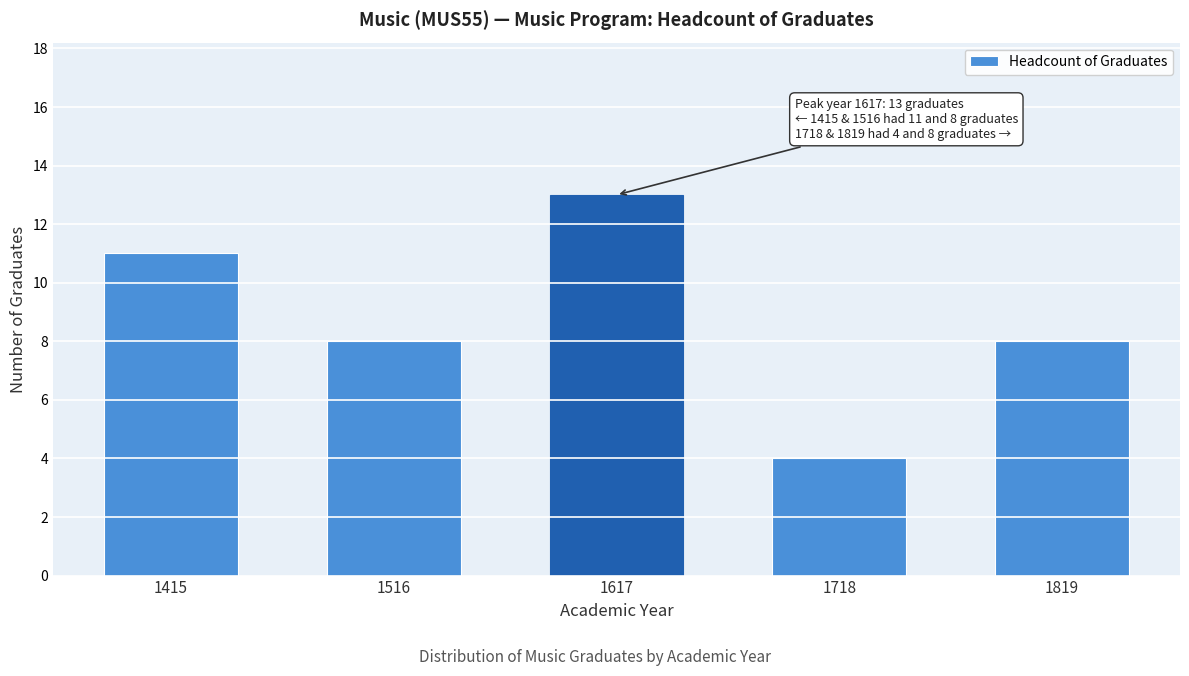

Reading left to right, list all the values displayed in this chart.

11	8	13	4	8